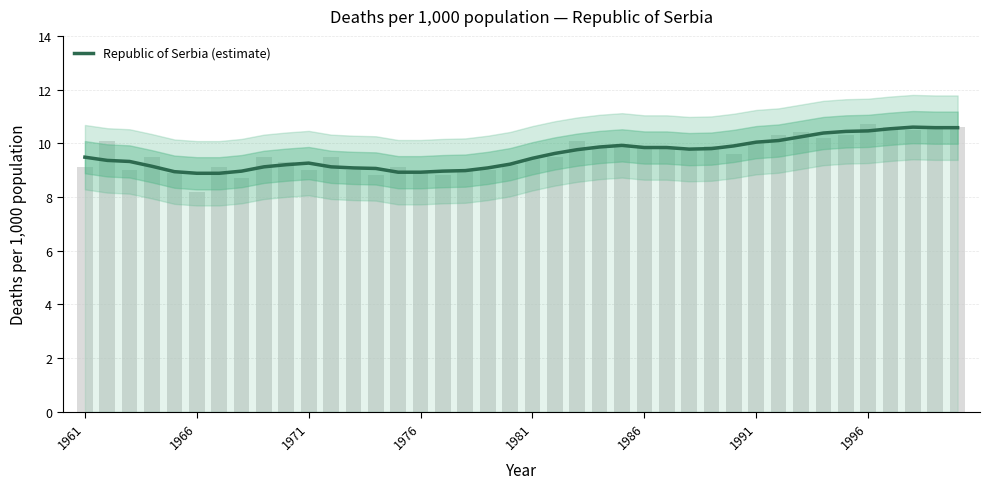

What is the sum of all values?

383.6